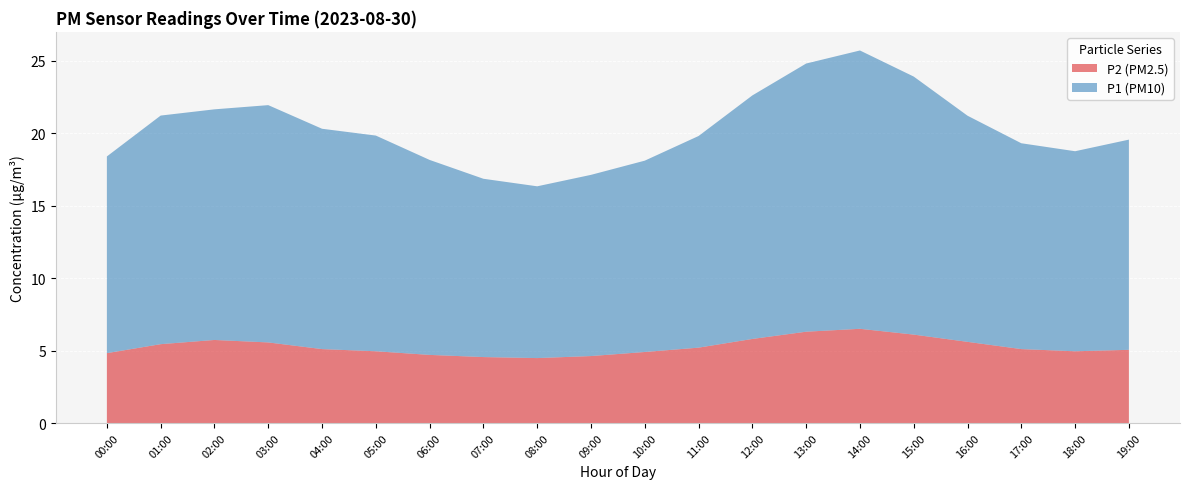

What position from the right is 15:00?

5